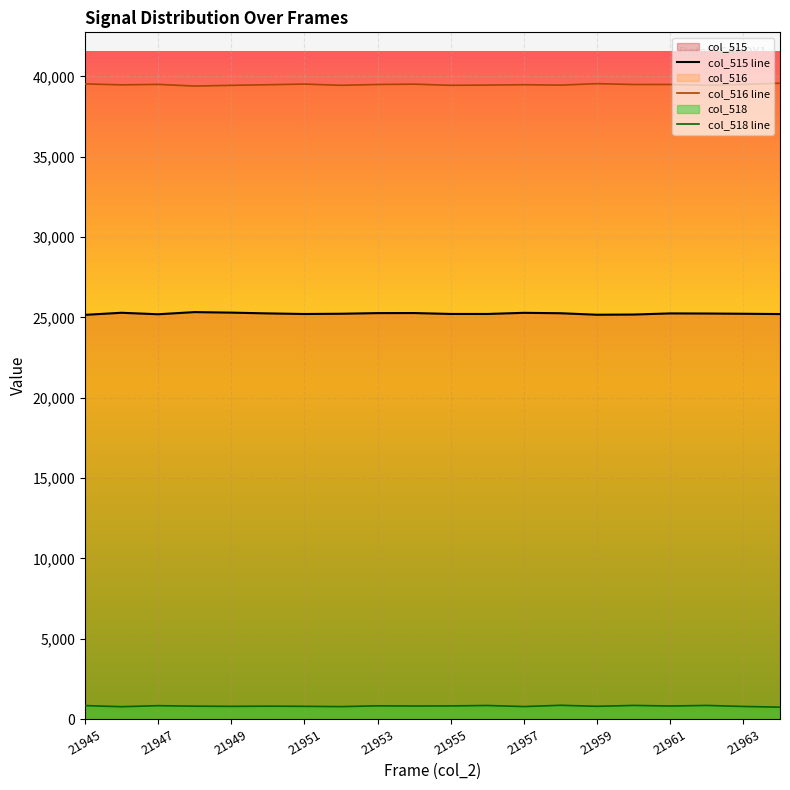

Is the value of col_515 line at 21947 greater than the value of col_516 line at 21953?

No